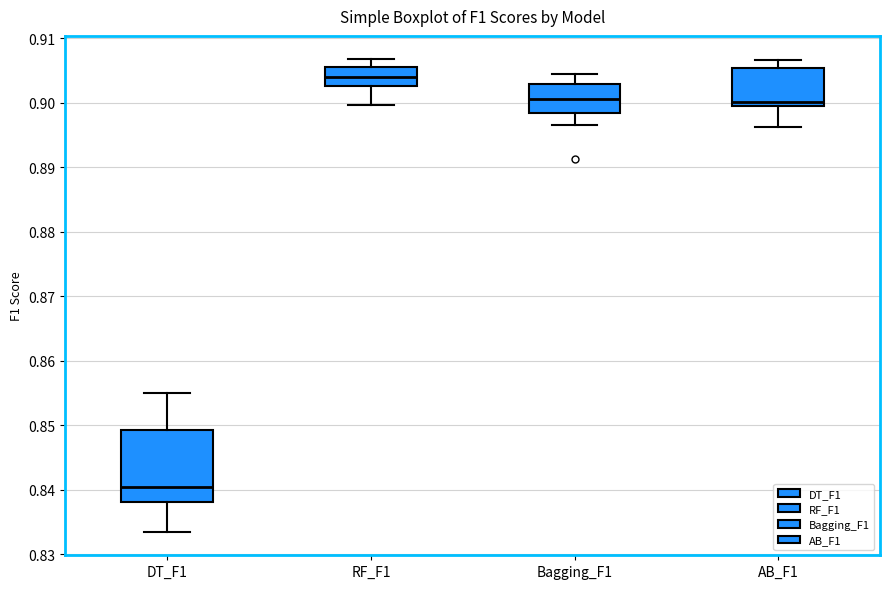

Reading left to right, read every box against the y-axis: the position of its median line, the range the box covers, and the ends of its whiskers. The values are not printed on the chart, so give them approximately, as read against the axis.

DT_F1: median 0.840, box 0.838 to 0.849, whiskers 0.834 to 0.855
RF_F1: median 0.904, box 0.903 to 0.906, whiskers 0.900 to 0.907
Bagging_F1: median 0.901, box 0.898 to 0.903, whiskers 0.897 to 0.905
AB_F1: median 0.900, box 0.899 to 0.905, whiskers 0.896 to 0.907